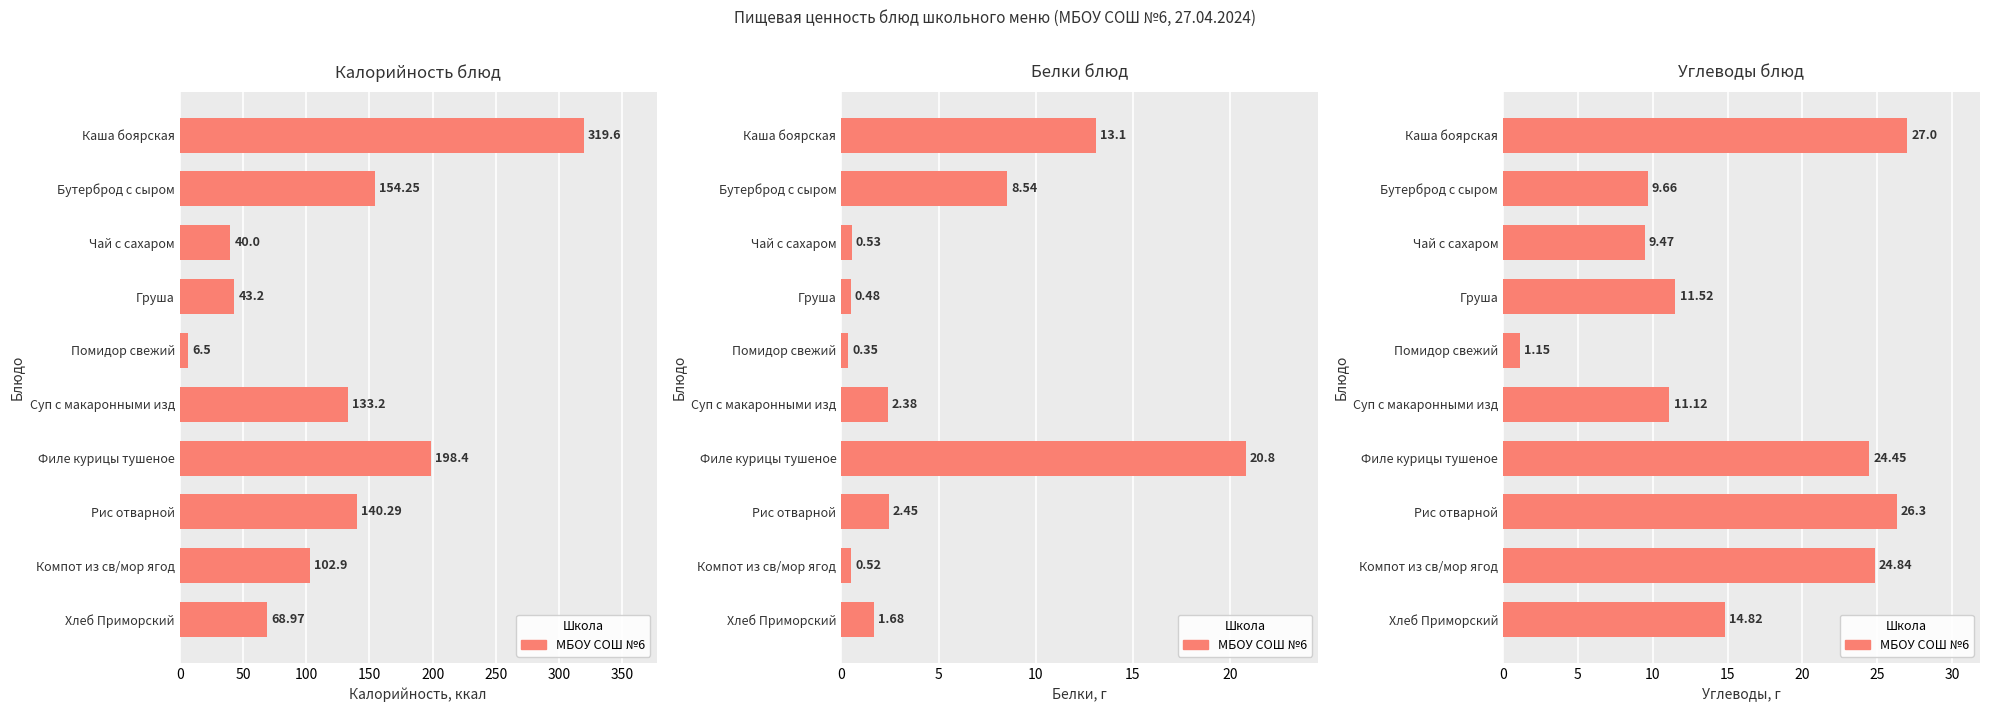

What is the difference between the maximum and second lowest values in the Калорийность series?

279.6